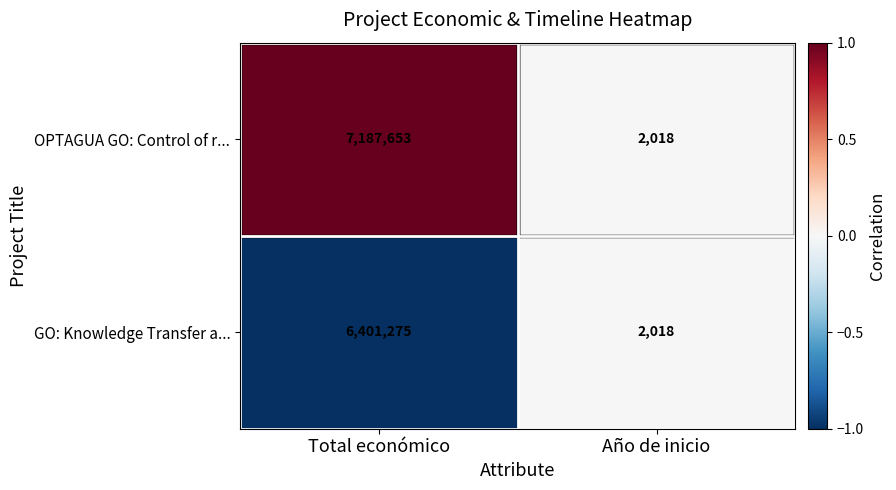

What is the minimum value shown in the chart?

2018